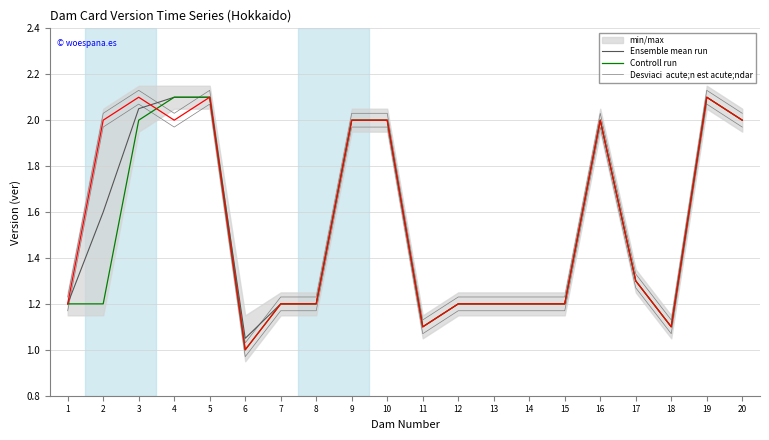

The value of Desviaci  acute;n est acute;ndar at 14 is 1.8. True or false?

False